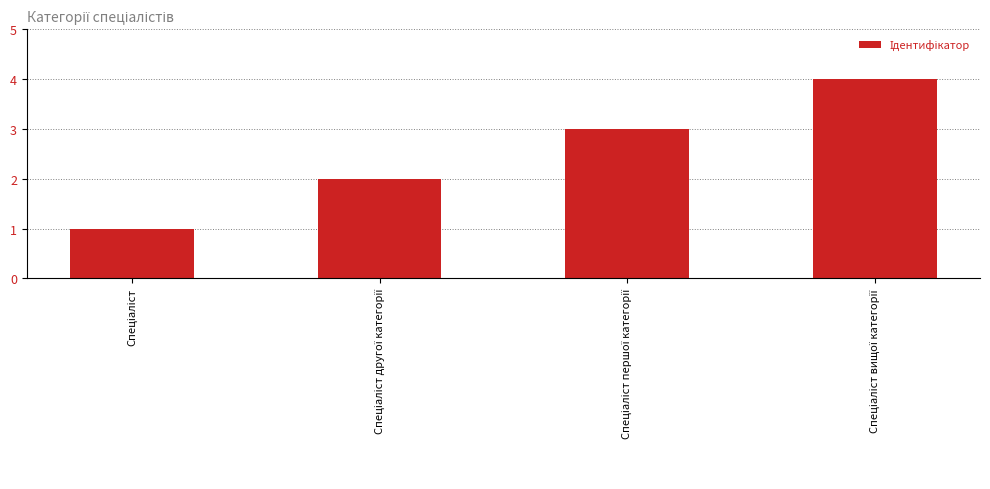

How many data points are less than 3?

2